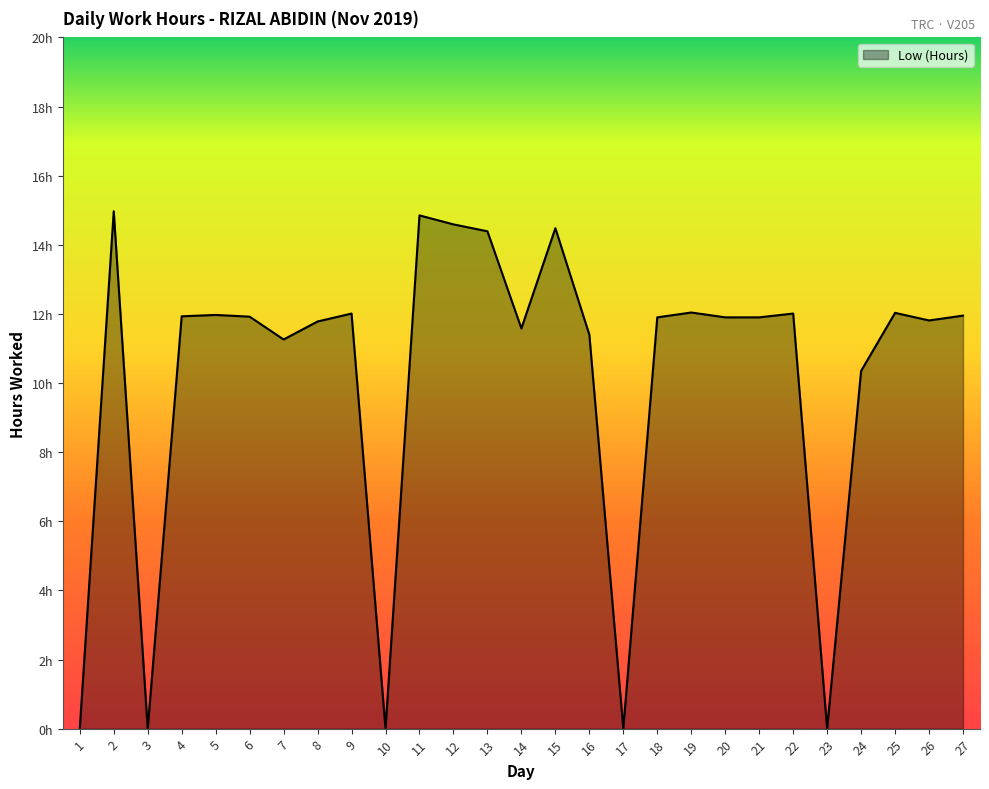

Which label corresponds to the largest value in the chart?

2